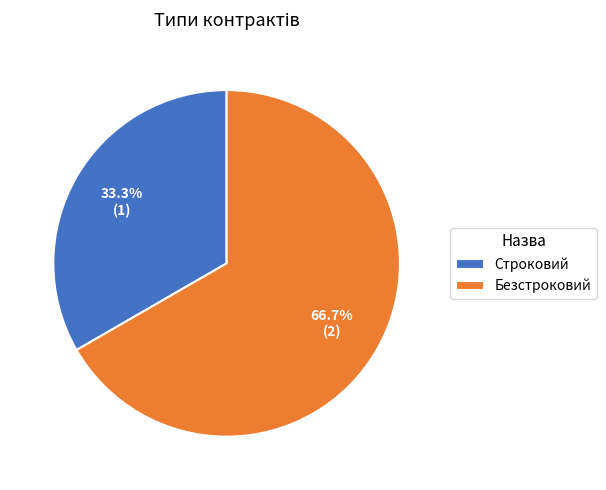

The Строковий slice represents 33% of the pie. True or false?

True